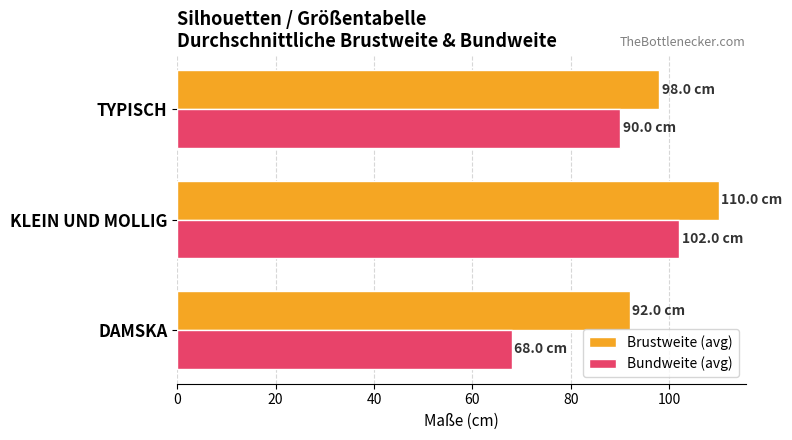

How many data points does each series have?

3